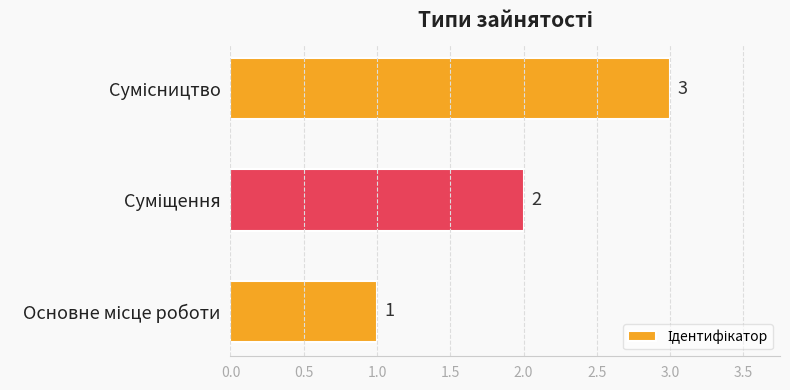

How many values are between 1 and 3?

3